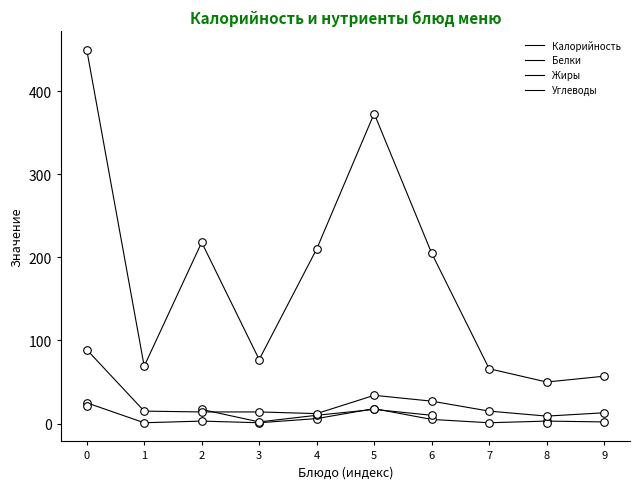

Which series has the largest Y range (max minus min)?

Калорийность